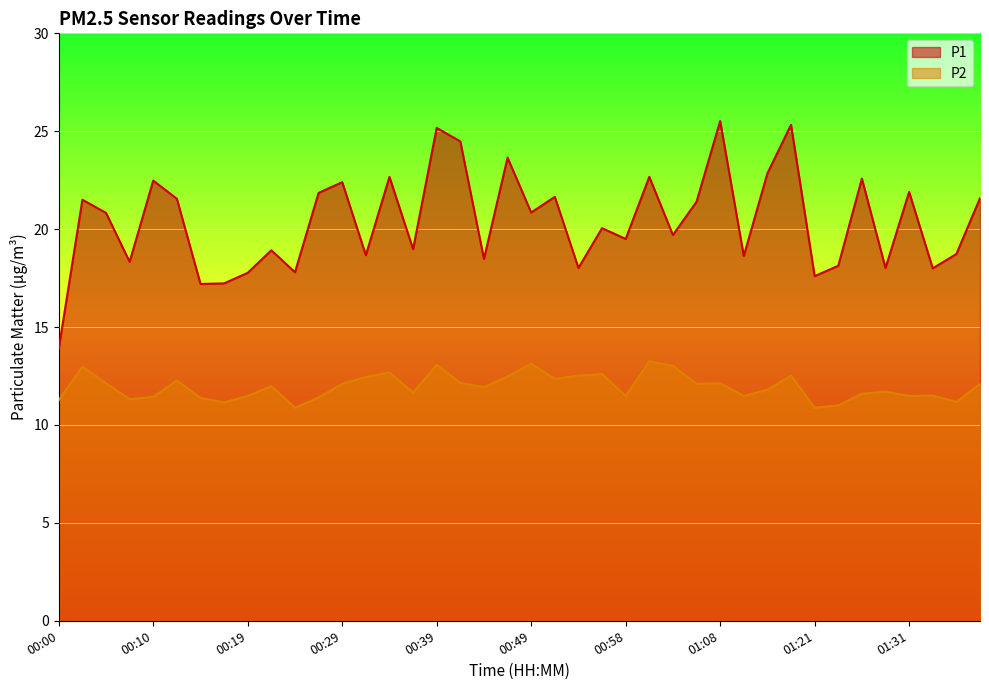

At which label does P1 first exceed 20?

00:02